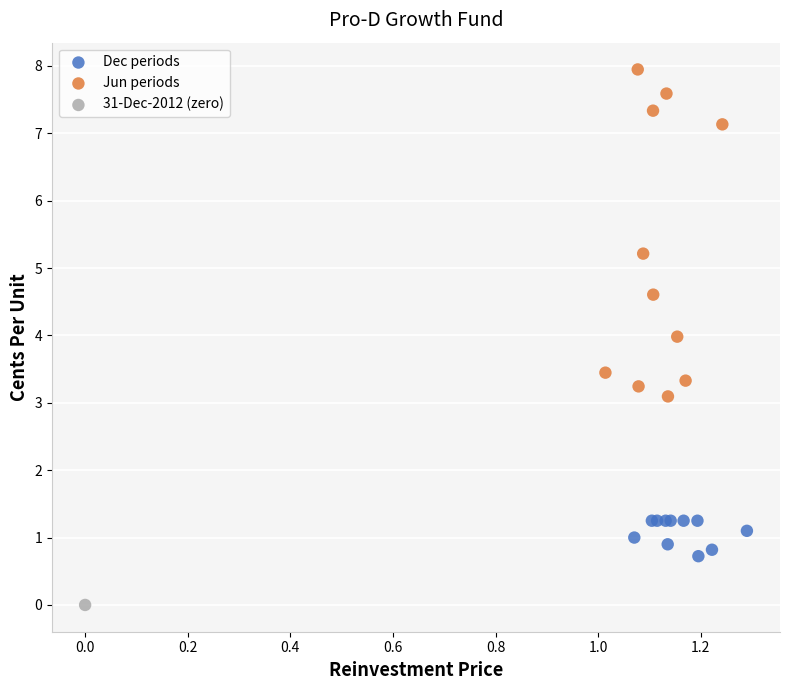

What are all the series names shown in the legend?

Dec periods, Jun periods, 31-Dec-2012 (zero)